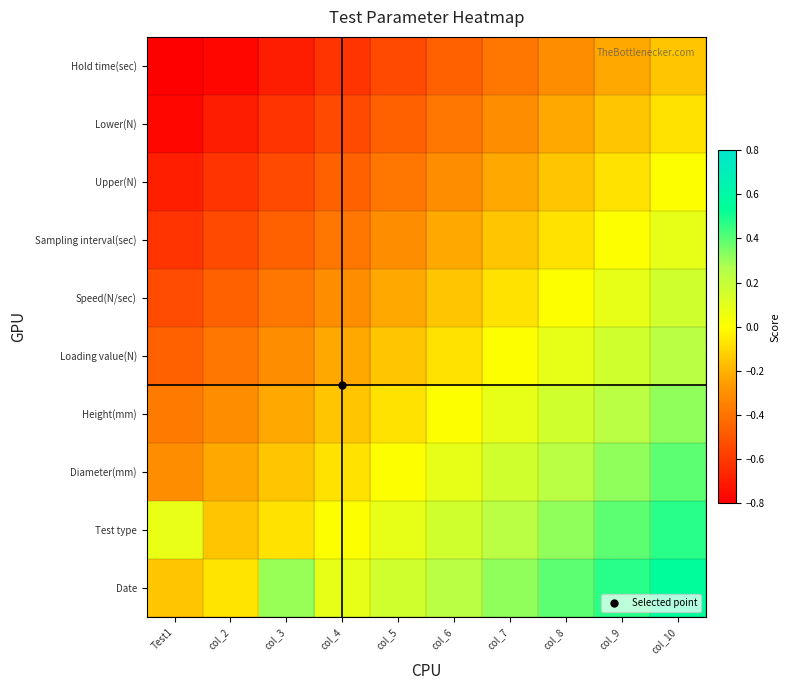

Reading left to right, transcribe all the data shown in this chart.

Date: Test1=-0.1	col_2=-0.1	col_3=0.3	col_4=0.1	col_5=0.2	col_6=0.2	col_7=0.3	col_8=0.4	col_9=0.5	col_10=0.5
Test type: Test1=0.1	col_2=-0.1	col_3=-0.1	col_4=0.0	col_5=0.1	col_6=0.2	col_7=0.2	col_8=0.3	col_9=0.4	col_10=0.5
Diameter(mm): Test1=-0.3	col_2=-0.2	col_3=-0.1	col_4=-0.1	col_5=0.0	col_6=0.1	col_7=0.2	col_8=0.2	col_9=0.3	col_10=0.4
Height(mm): Test1=-0.4	col_2=-0.3	col_3=-0.2	col_4=-0.1	col_5=-0.1	col_6=0.0	col_7=0.1	col_8=0.2	col_9=0.2	col_10=0.3
Loading value(N): Test1=-0.5	col_2=-0.4	col_3=-0.3	col_4=-0.2	col_5=-0.1	col_6=-0.1	col_7=0.0	col_8=0.1	col_9=0.2	col_10=0.2
Speed(N/sec): Test1=-0.5	col_2=-0.5	col_3=-0.4	col_4=-0.3	col_5=-0.2	col_6=-0.1	col_7=-0.1	col_8=0.0	col_9=0.1	col_10=0.2
Sampling interval(sec): Test1=-0.6	col_2=-0.5	col_3=-0.5	col_4=-0.4	col_5=-0.3	col_6=-0.2	col_7=-0.1	col_8=-0.1	col_9=0.0	col_10=0.1
Upper(N): Test1=-0.7	col_2=-0.6	col_3=-0.5	col_4=-0.5	col_5=-0.4	col_6=-0.3	col_7=-0.2	col_8=-0.1	col_9=-0.1	col_10=0.0
Lower(N): Test1=-0.8	col_2=-0.7	col_3=-0.6	col_4=-0.5	col_5=-0.5	col_6=-0.4	col_7=-0.3	col_8=-0.2	col_9=-0.1	col_10=-0.1
Hold time(sec): Test1=-0.8	col_2=-0.8	col_3=-0.7	col_4=-0.6	col_5=-0.5	col_6=-0.5	col_7=-0.4	col_8=-0.3	col_9=-0.2	col_10=-0.1